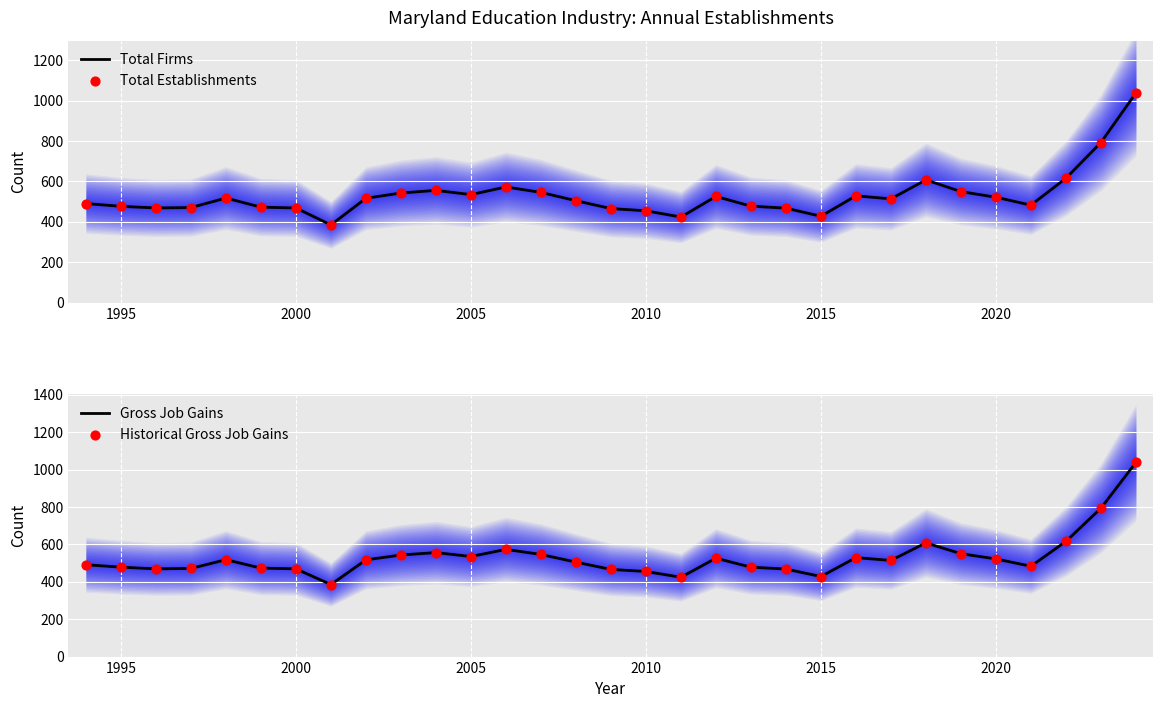

At how many categories does at least one series exceed 721?

2